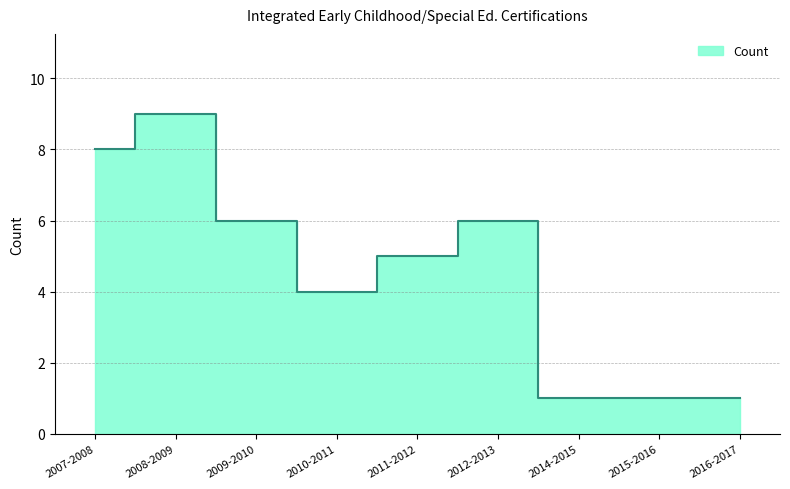

How many values are between 1 and 6?

7